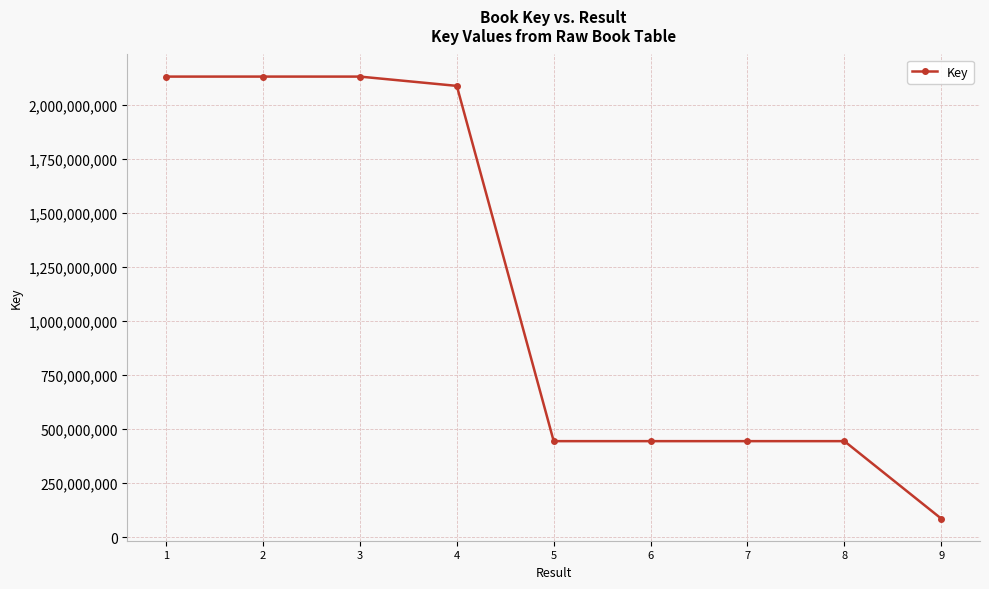

How many lines are shown in the chart?

1